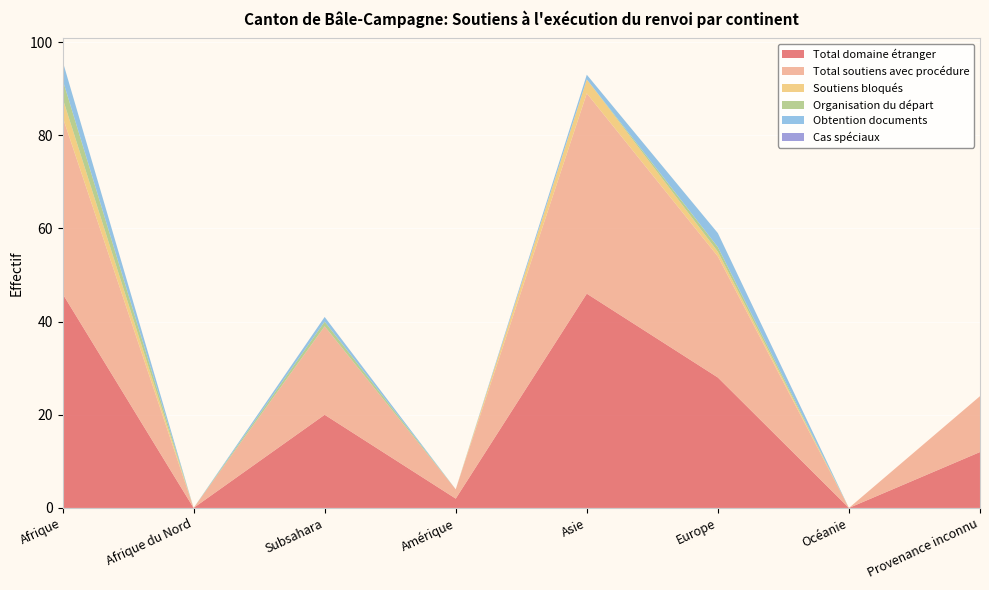

Reading left to right, transcribe all the data shown in this chart.

Total domaine étranger: Afrique=46	Afrique du Nord=0	Subsahara=20	Amérique=2	Asie=46	Europe=28	Océanie=0	Provenance inconnu=12
Total soutiens avec procédure: Afrique=38	Afrique du Nord=0	Subsahara=19	Amérique=2	Asie=43	Europe=26	Océanie=0	Provenance inconnu=12
Soutiens bloqués: Afrique=4	Afrique du Nord=0	Subsahara=0	Amérique=0	Asie=3	Europe=1	Océanie=0	Provenance inconnu=0
Organisation du départ: Afrique=4	Afrique du Nord=0	Subsahara=1	Amérique=0	Asie=0	Europe=1	Océanie=0	Provenance inconnu=0
Obtention documents: Afrique=4	Afrique du Nord=0	Subsahara=1	Amérique=0	Asie=1	Europe=3	Océanie=0	Provenance inconnu=0
Cas spéciaux: Afrique=0	Afrique du Nord=0	Subsahara=0	Amérique=0	Asie=0	Europe=0	Océanie=0	Provenance inconnu=0